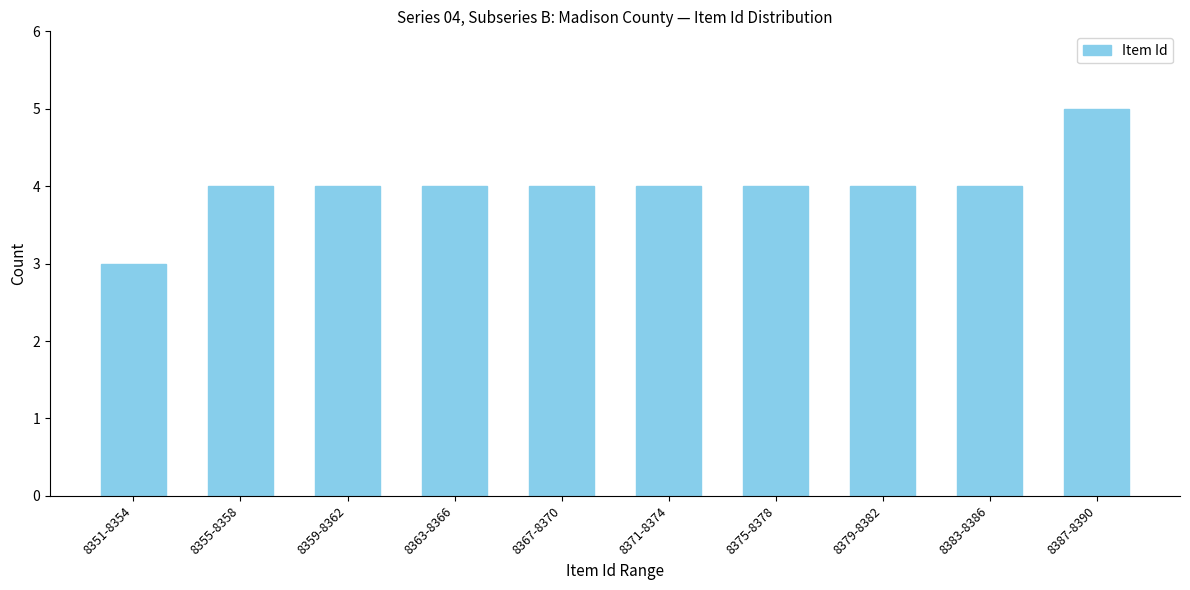

Reading left to right, transcribe all the data shown in this chart.

3	4	4	4	4	4	4	4	4	5